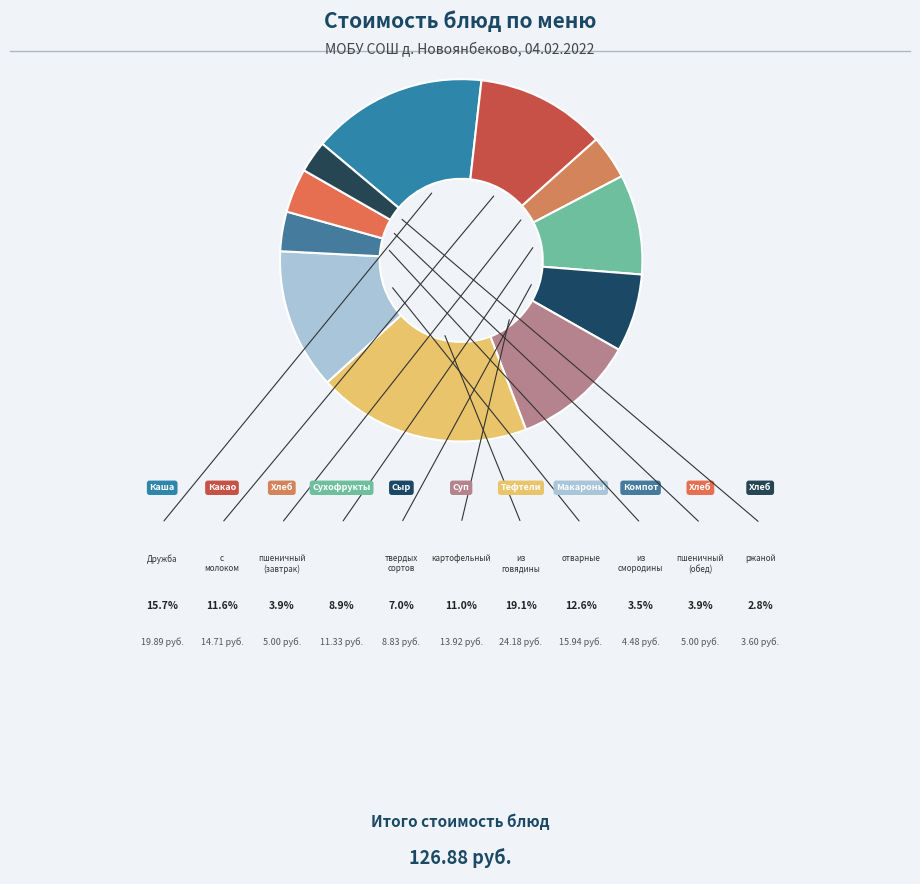

Which slice is the largest?

Тефтели из говядины